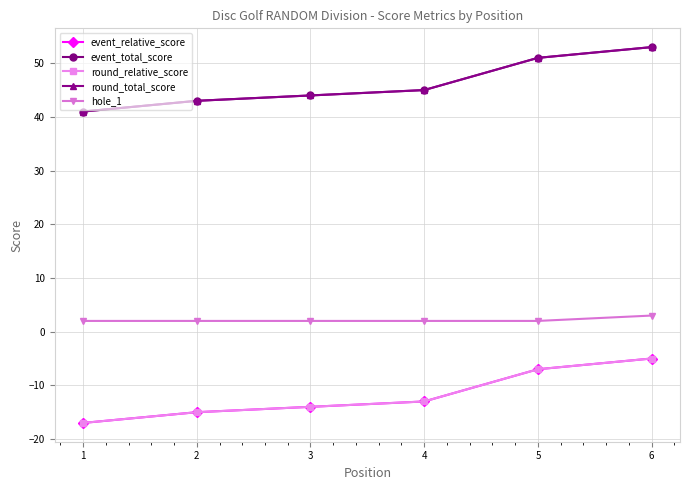

True or false: event_relative_score and round_total_score cross at least once.

False